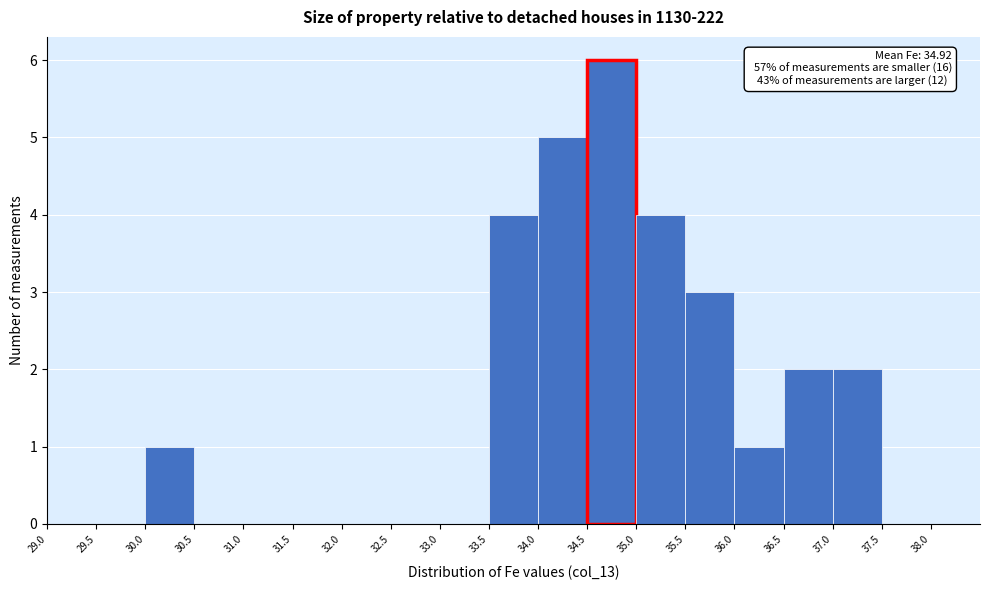

Over which range of the x-axis is the bar tallest?

34.5 to 35.0